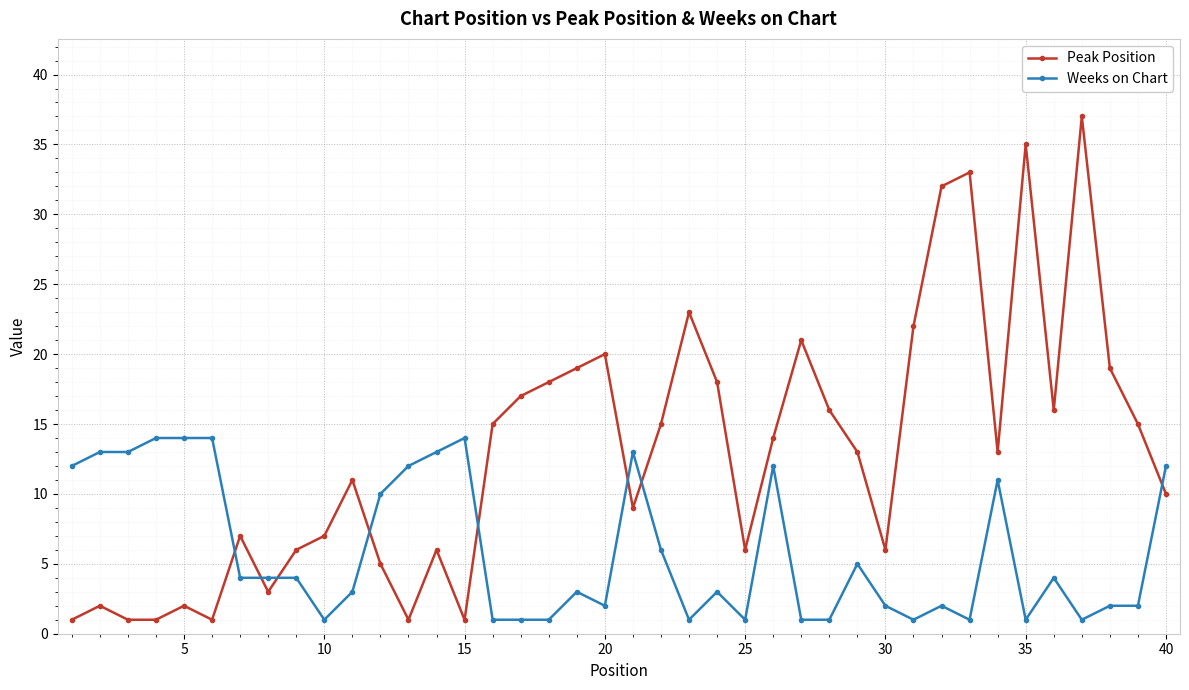

How many interior local peaks does the Peak Position series have?

11